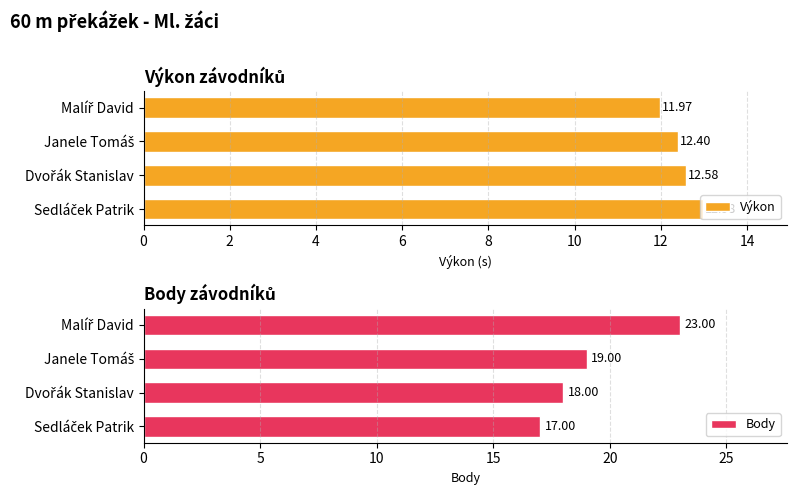

Rank the series by their maximum value, from lowest to highest.

Výkon, Body